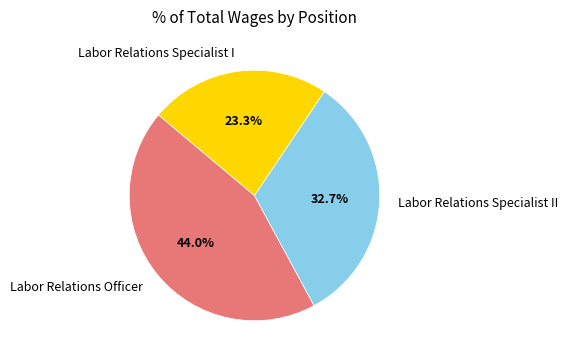

To the nearest percent, what portion does Labor Relations Specialist II represent?

33%